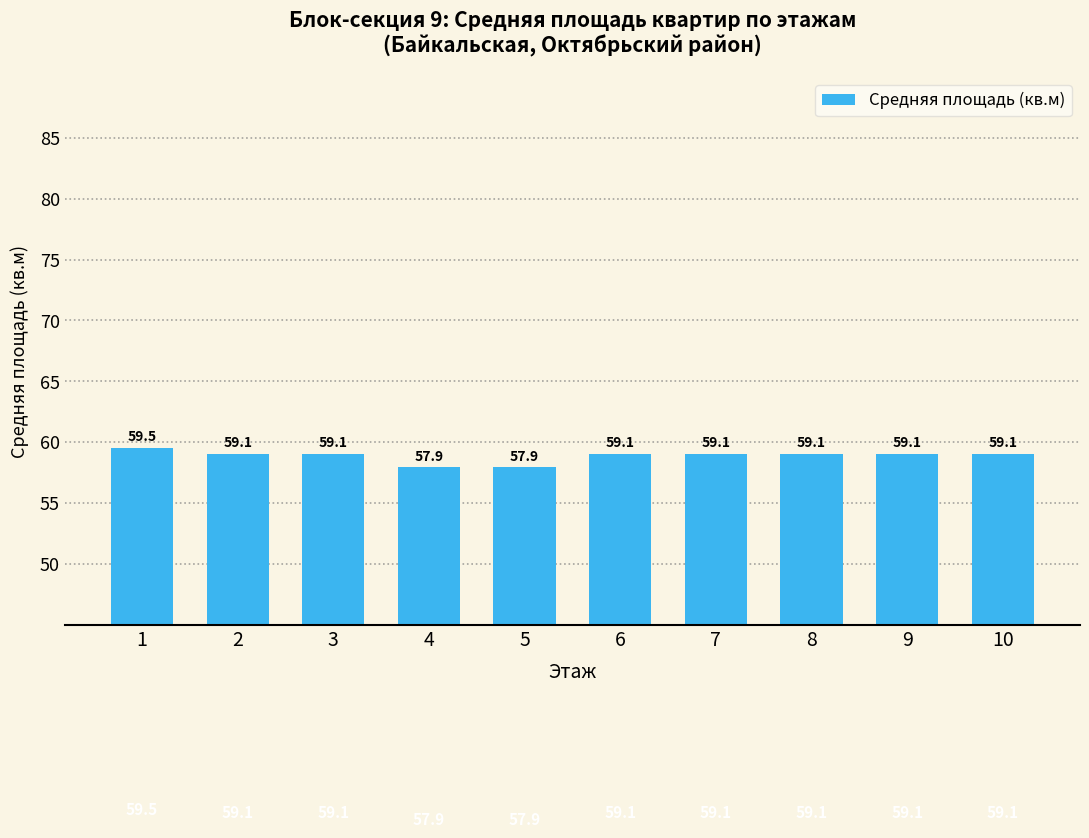

Is it true that the value at 8 is 98.1?

False